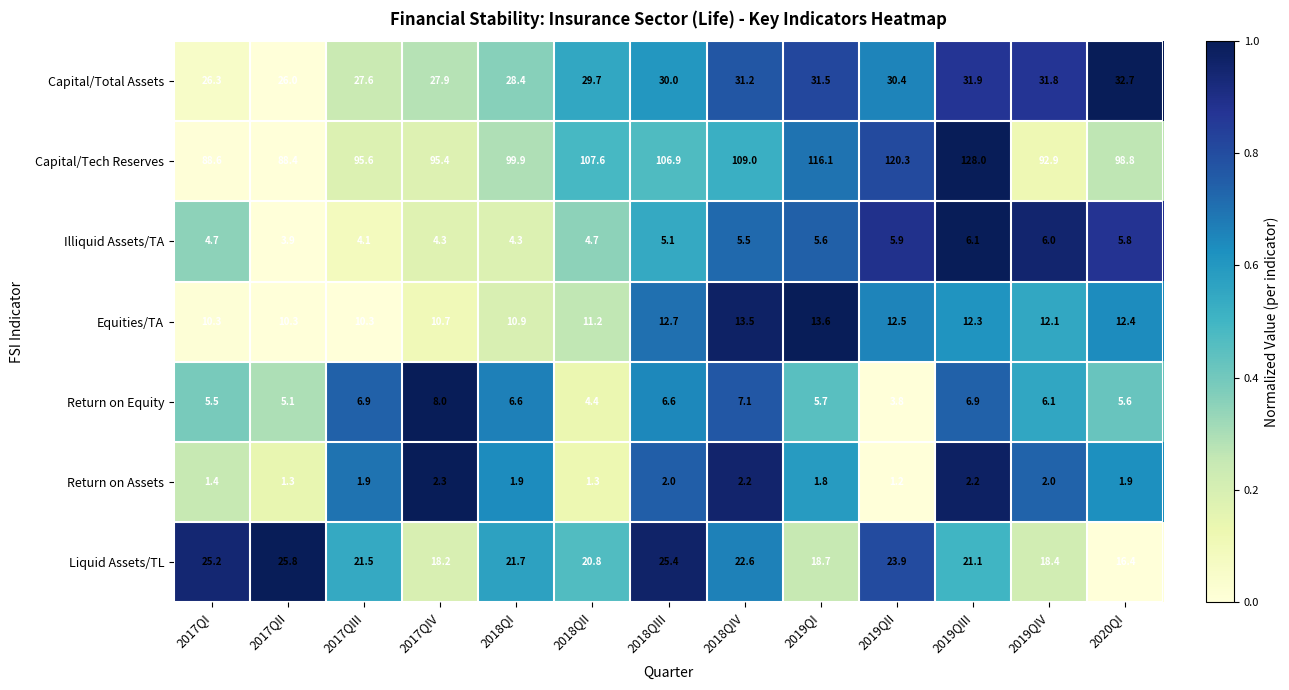

Which series changed the most between 2017QII and 2018QIV?

Capital/Tech Reserves